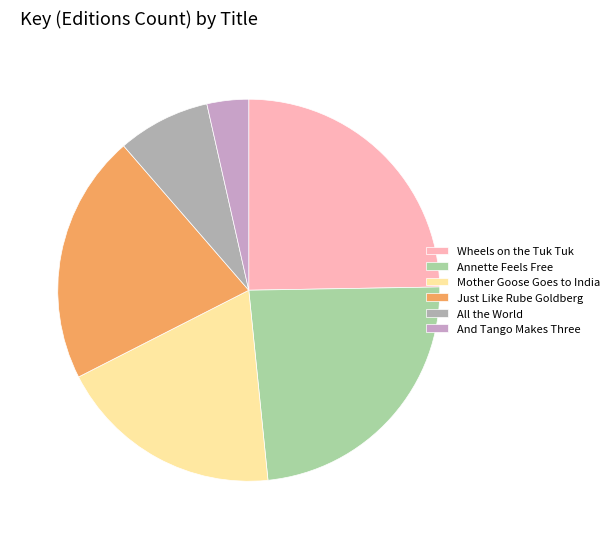

Does Just Like Rube Goldberg account for over 50% of the chart?

No